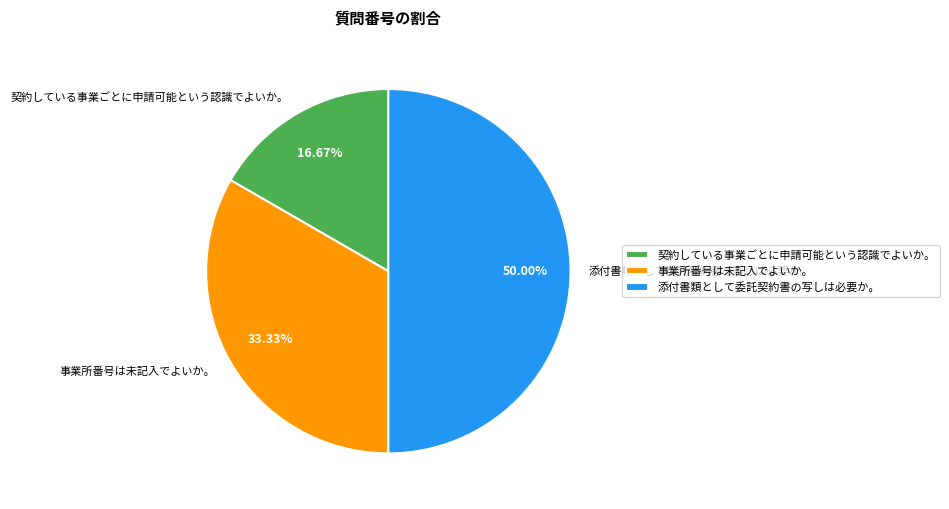

Is it true that 事業所番号は未記入でよいか。 is 33% of the pie?

True